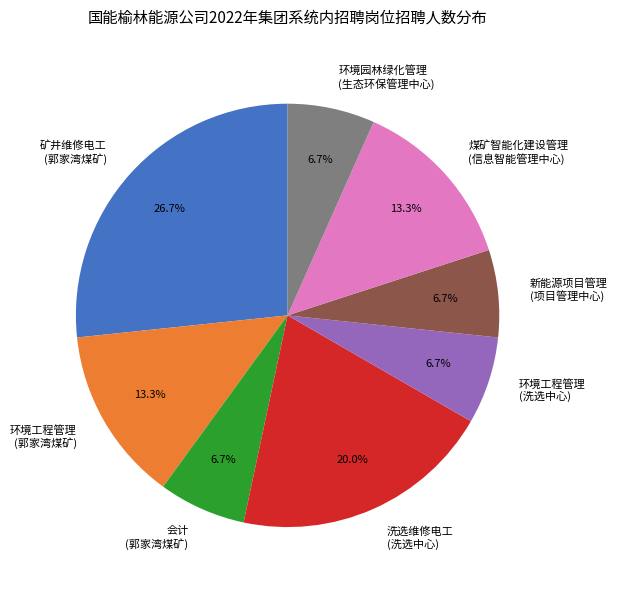

What percentage is NOT represented by 洗选维修电工 (洗选中心)?

80.0%